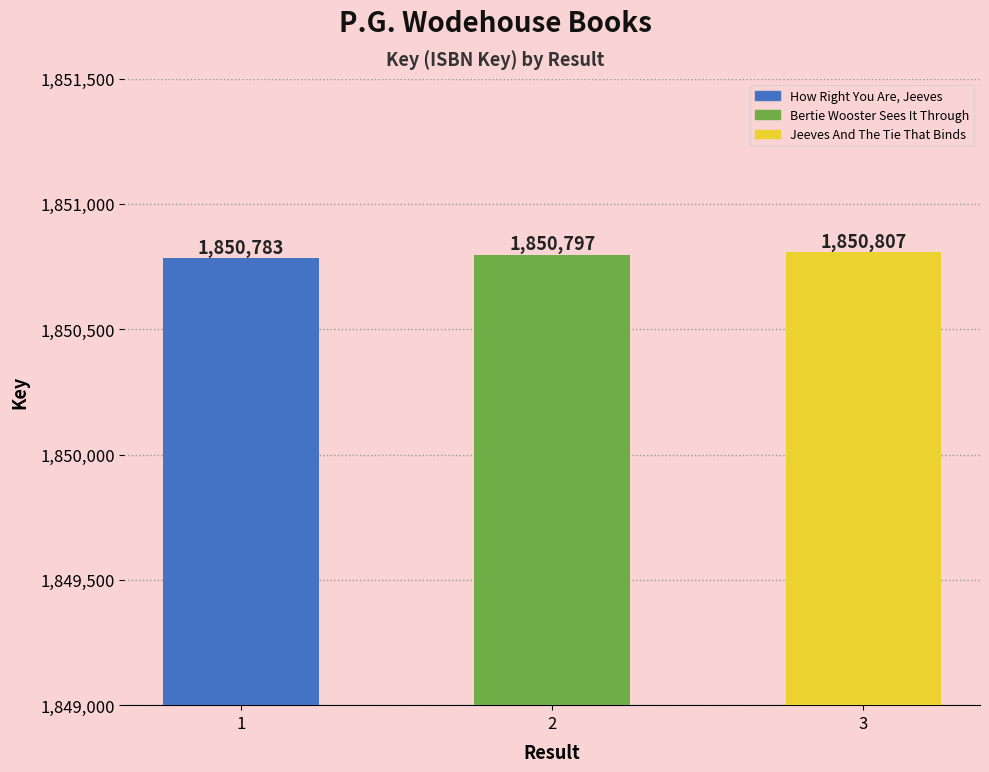

What is the ratio of the value at 2 to the value at 1?

1.0